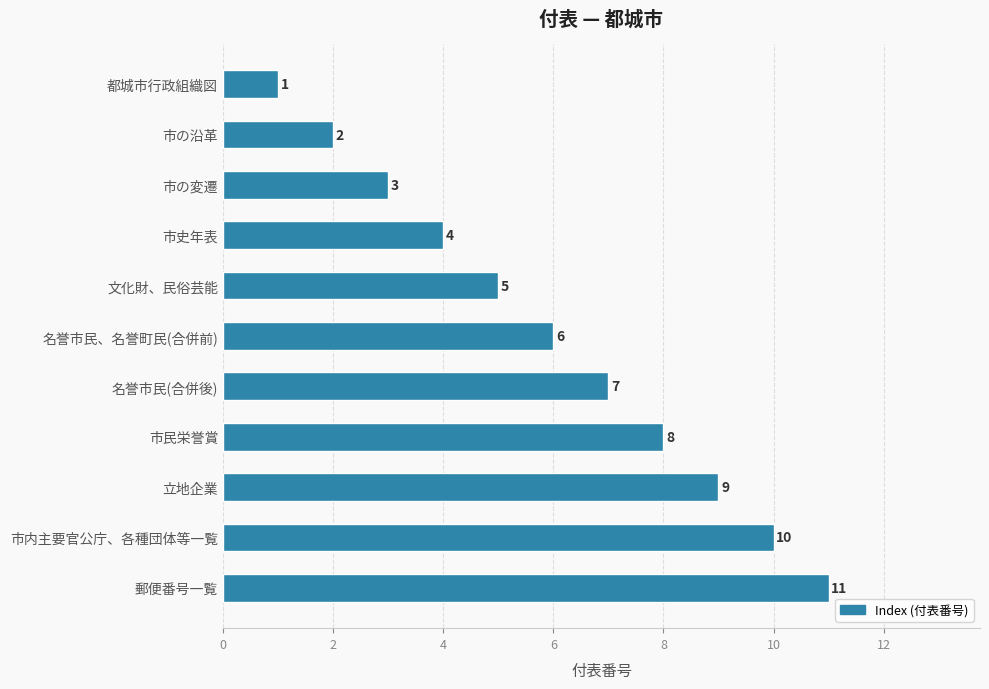

What is the label of the 3rd bar from the bottom?

立地企業